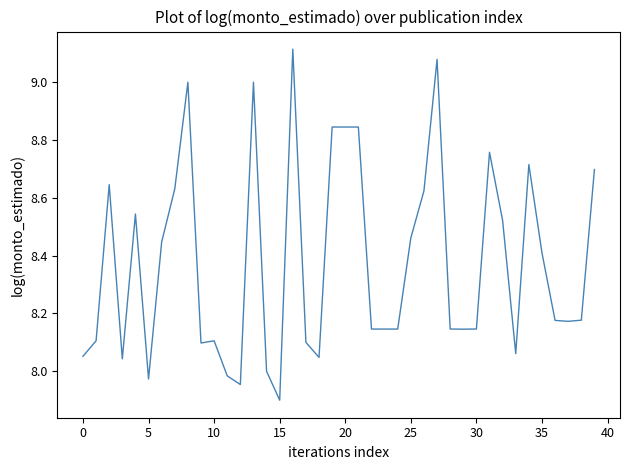

What is the smallest value displayed?

7.9